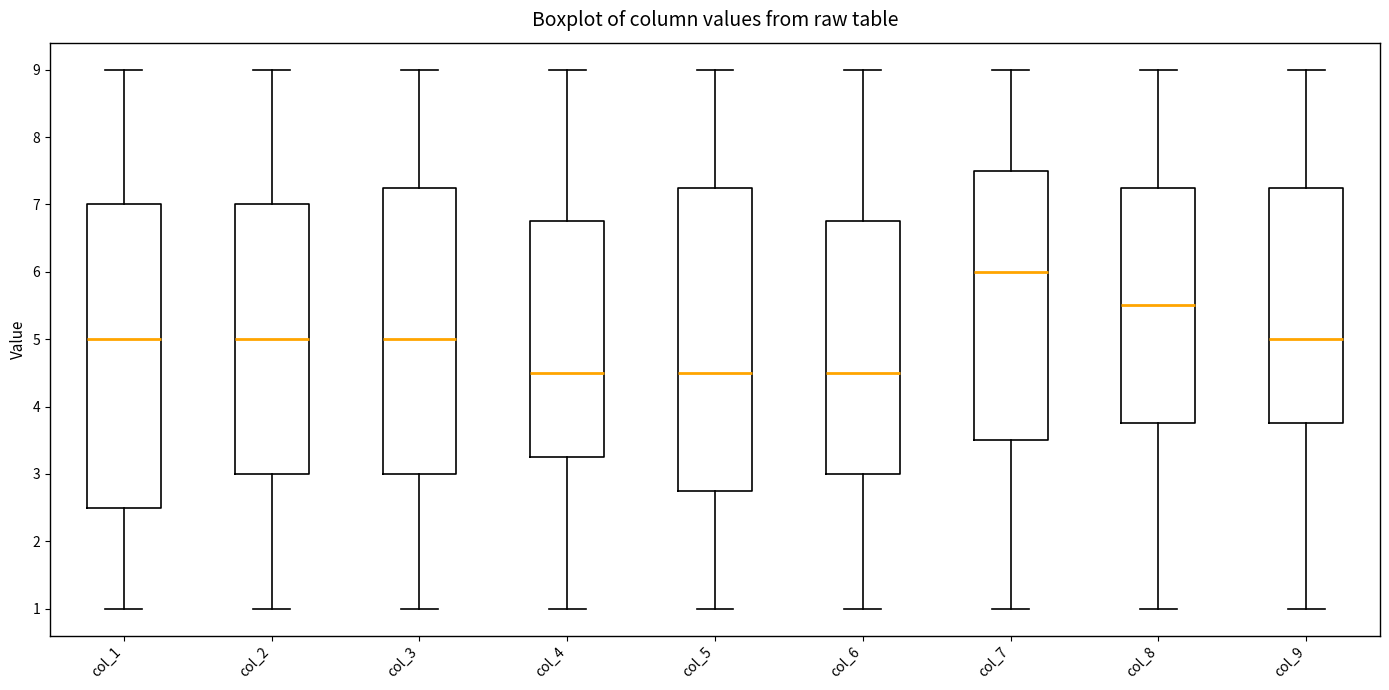

Where does the median line of the box for col_2 sit on the y-axis? The values are not printed on the chart, so give them approximately, as read against the axis.

5.0